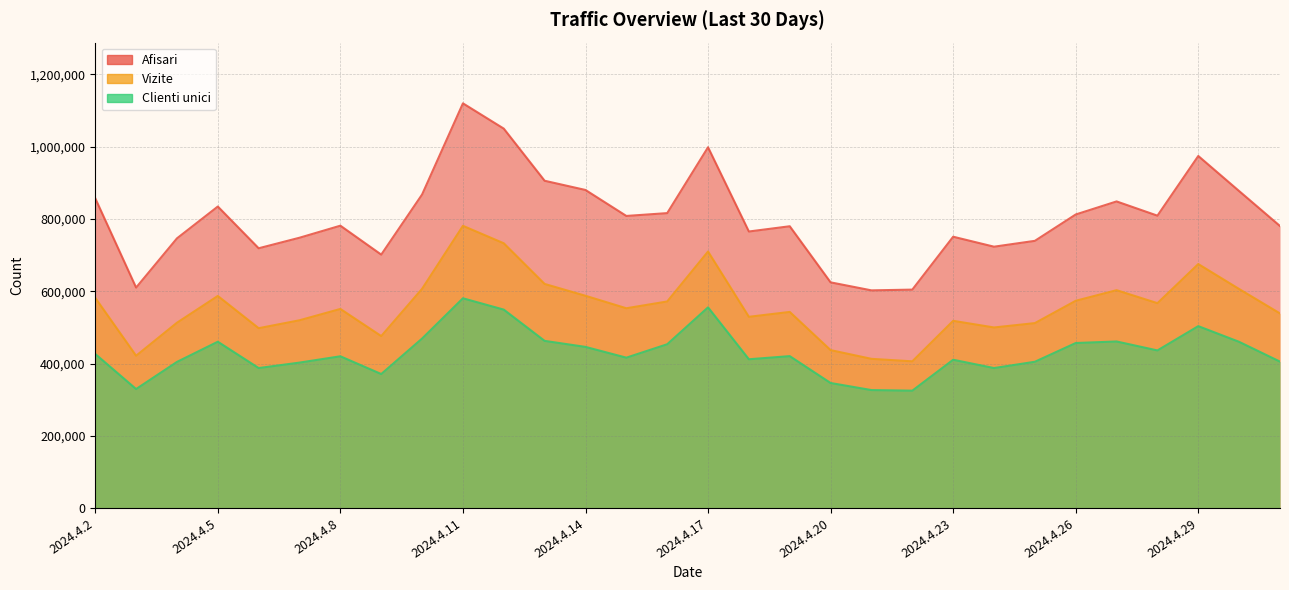

What is the smallest value displayed?

324880